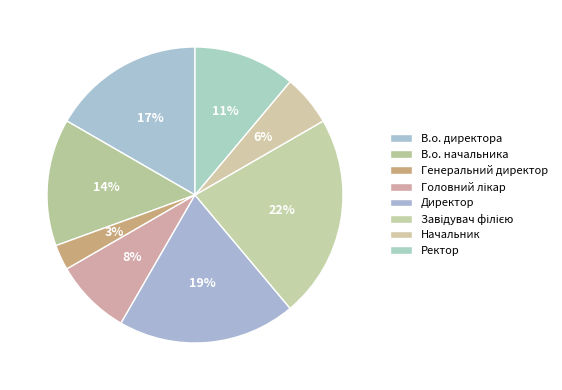

Rank the categories by value from lowest to highest.

Генеральний директор, Начальник, Головний лікар, Ректор, В.о. начальника, В.о. директора, Директор, Завідувач філією